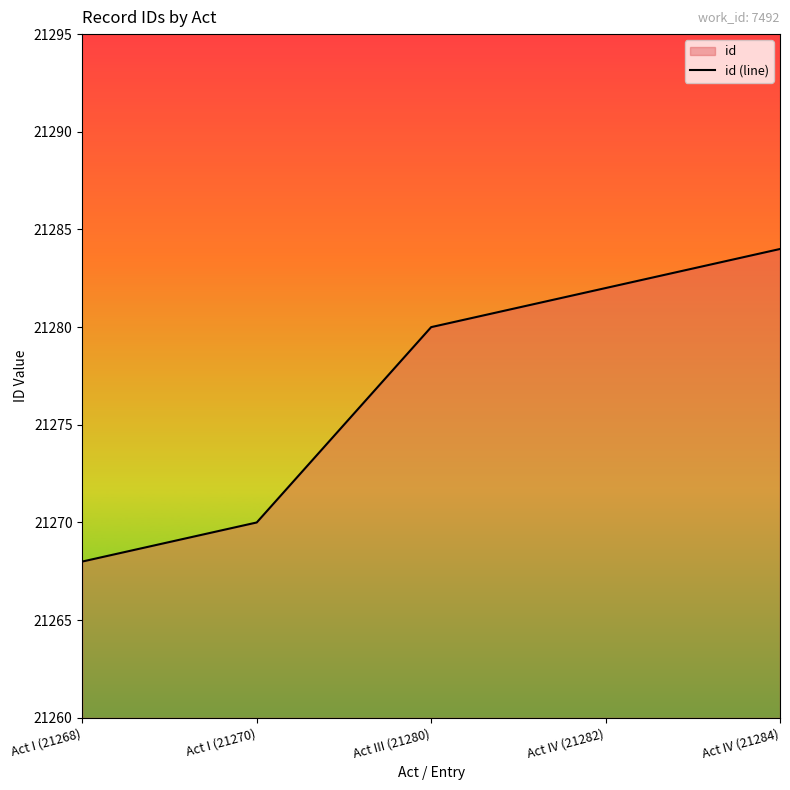

Is it true that the value at Act I (21270) is 21270?

True